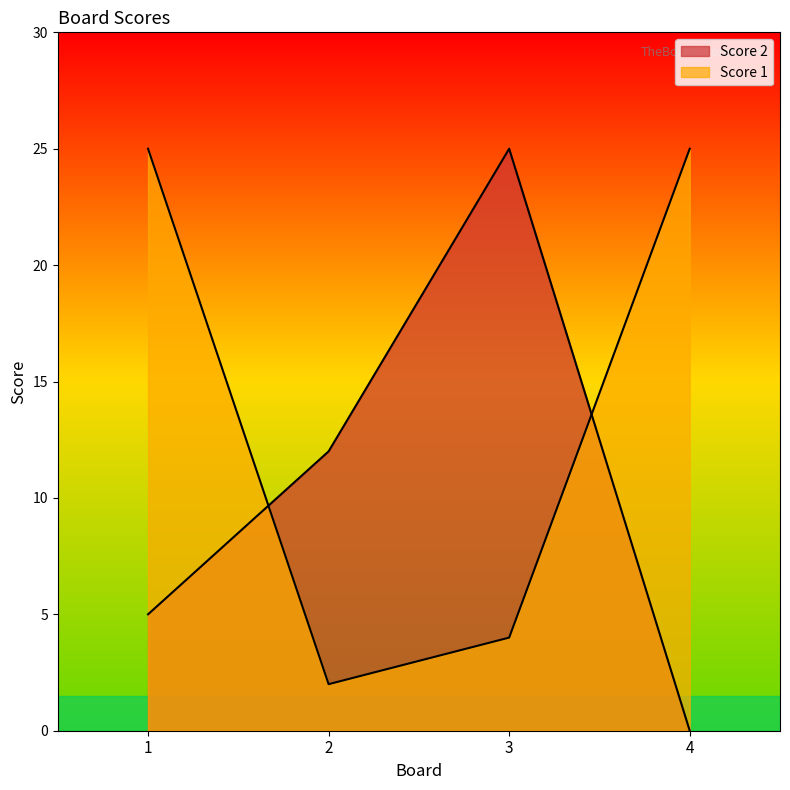

Where do Score 2 and Score 1 first cross each other?

1 and 2